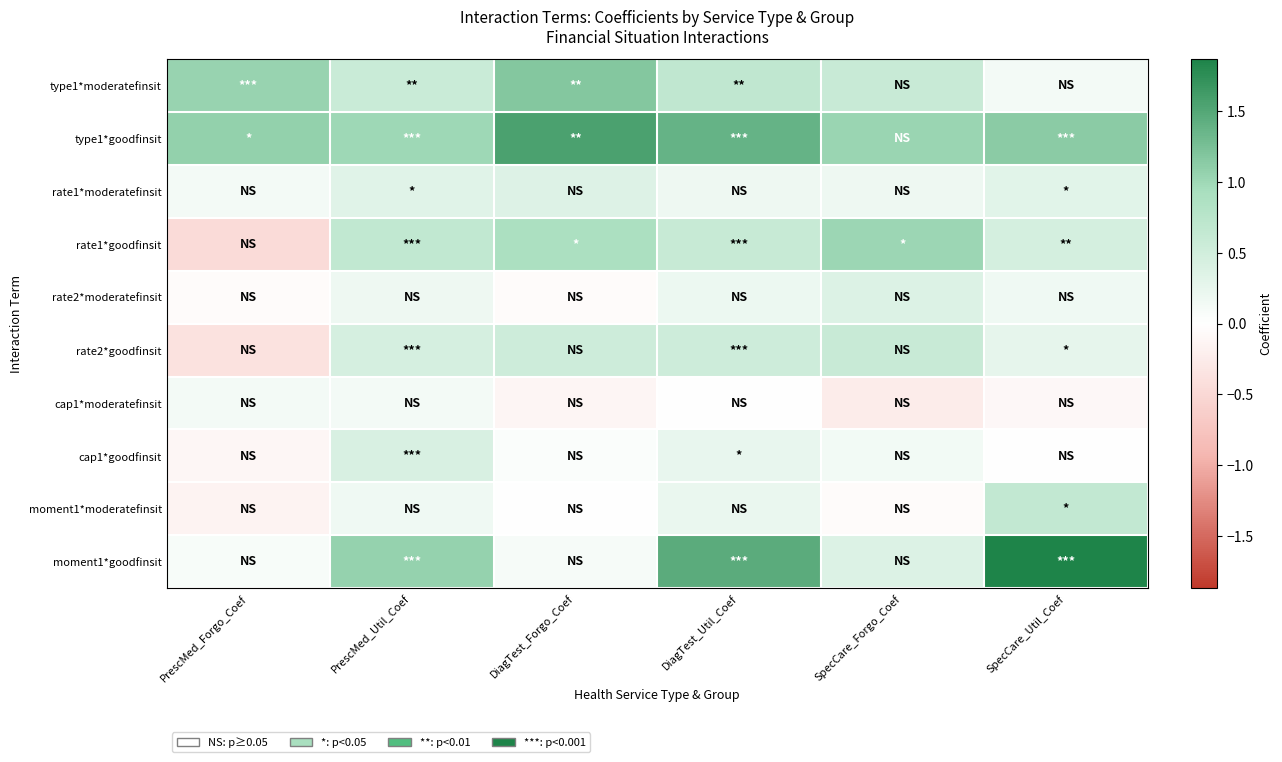

Reading right to left, extract all data points from this chart.

type1*moderatefinsit: SpecCare_Util_Coef=0.1	SpecCare_Forgo_Coef=0.6	DiagTest_Util_Coef=0.7	DiagTest_Forgo_Coef=1.2	PrescMed_Util_Coef=0.6	PrescMed_Forgo_Coef=1.0
type1*goodfinsit: SpecCare_Util_Coef=1.1	SpecCare_Forgo_Coef=1.0	DiagTest_Util_Coef=1.4	DiagTest_Forgo_Coef=1.6	PrescMed_Util_Coef=1.0	PrescMed_Forgo_Coef=1.1
rate1*moderatefinsit: SpecCare_Util_Coef=0.3	SpecCare_Forgo_Coef=0.2	DiagTest_Util_Coef=0.2	DiagTest_Forgo_Coef=0.4	PrescMed_Util_Coef=0.3	PrescMed_Forgo_Coef=0.1
rate1*goodfinsit: SpecCare_Util_Coef=0.5	SpecCare_Forgo_Coef=1.0	DiagTest_Util_Coef=0.6	DiagTest_Forgo_Coef=0.9	PrescMed_Util_Coef=0.7	PrescMed_Forgo_Coef=-0.5
rate2*moderatefinsit: SpecCare_Util_Coef=0.2	SpecCare_Forgo_Coef=0.4	DiagTest_Util_Coef=0.2	DiagTest_Forgo_Coef=-0.0	PrescMed_Util_Coef=0.2	PrescMed_Forgo_Coef=-0.1
rate2*goodfinsit: SpecCare_Util_Coef=0.3	SpecCare_Forgo_Coef=0.6	DiagTest_Util_Coef=0.5	DiagTest_Forgo_Coef=0.5	PrescMed_Util_Coef=0.4	PrescMed_Forgo_Coef=-0.4
cap1*moderatefinsit: SpecCare_Util_Coef=-0.1	SpecCare_Forgo_Coef=-0.2	DiagTest_Util_Coef=0.0	DiagTest_Forgo_Coef=-0.1	PrescMed_Util_Coef=0.1	PrescMed_Forgo_Coef=0.1
cap1*goodfinsit: SpecCare_Util_Coef=0.0	SpecCare_Forgo_Coef=0.1	DiagTest_Util_Coef=0.2	DiagTest_Forgo_Coef=0.0	PrescMed_Util_Coef=0.4	PrescMed_Forgo_Coef=-0.1
moment1*moderatefinsit: SpecCare_Util_Coef=0.6	SpecCare_Forgo_Coef=-0.1	DiagTest_Util_Coef=0.2	DiagTest_Forgo_Coef=-0.0	PrescMed_Util_Coef=0.2	PrescMed_Forgo_Coef=-0.2
moment1*goodfinsit: SpecCare_Util_Coef=1.9	SpecCare_Forgo_Coef=0.4	DiagTest_Util_Coef=1.5	DiagTest_Forgo_Coef=0.1	PrescMed_Util_Coef=1.1	PrescMed_Forgo_Coef=0.1